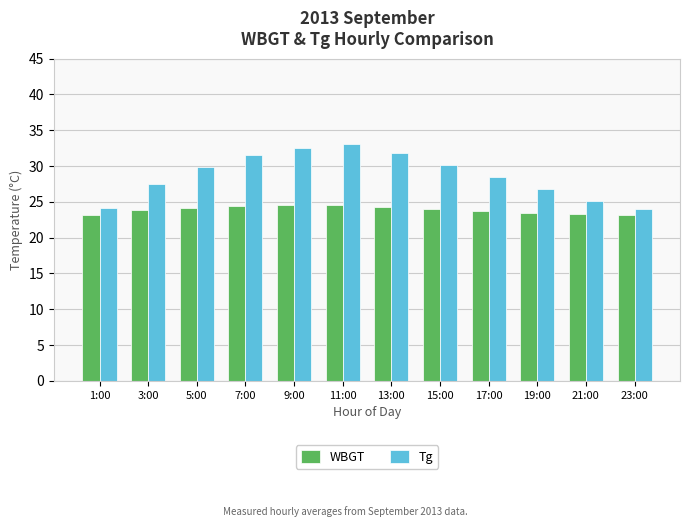

What is the difference between the Tg values at 7:00 and 1:00?

7.3